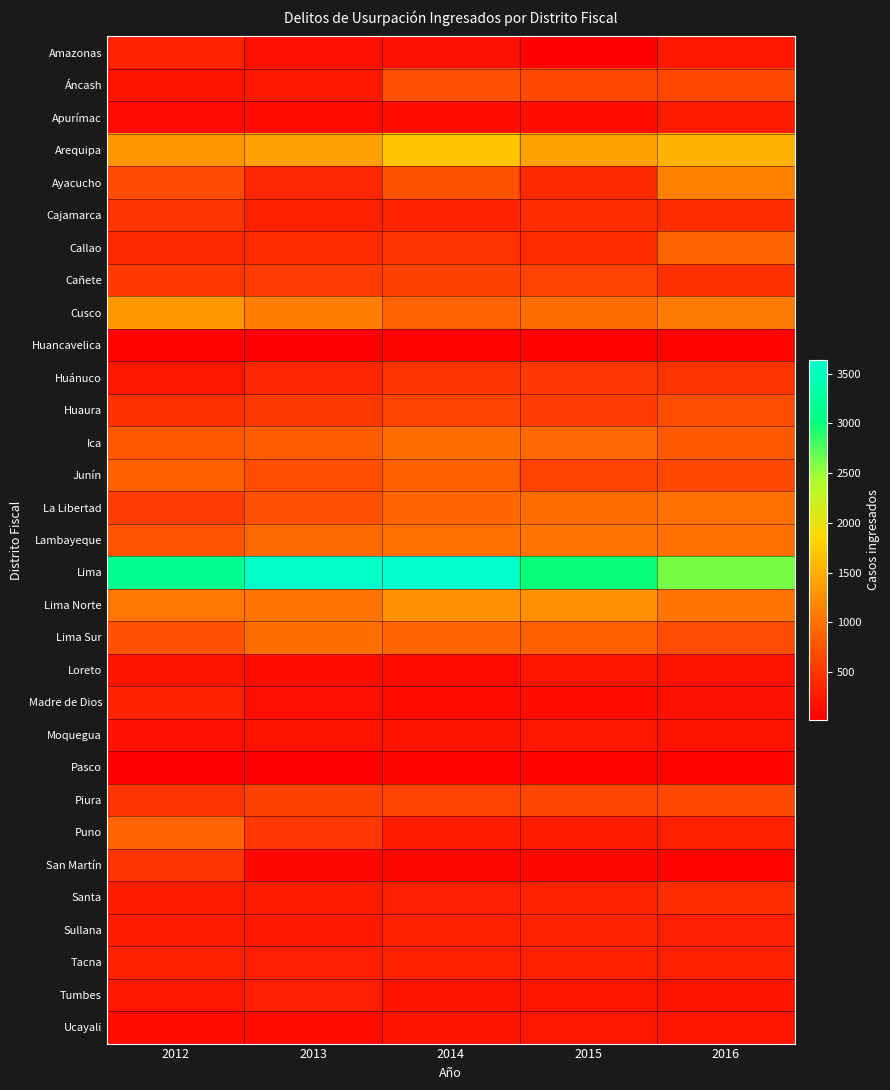

Which series has the largest total across all categories?

Lima